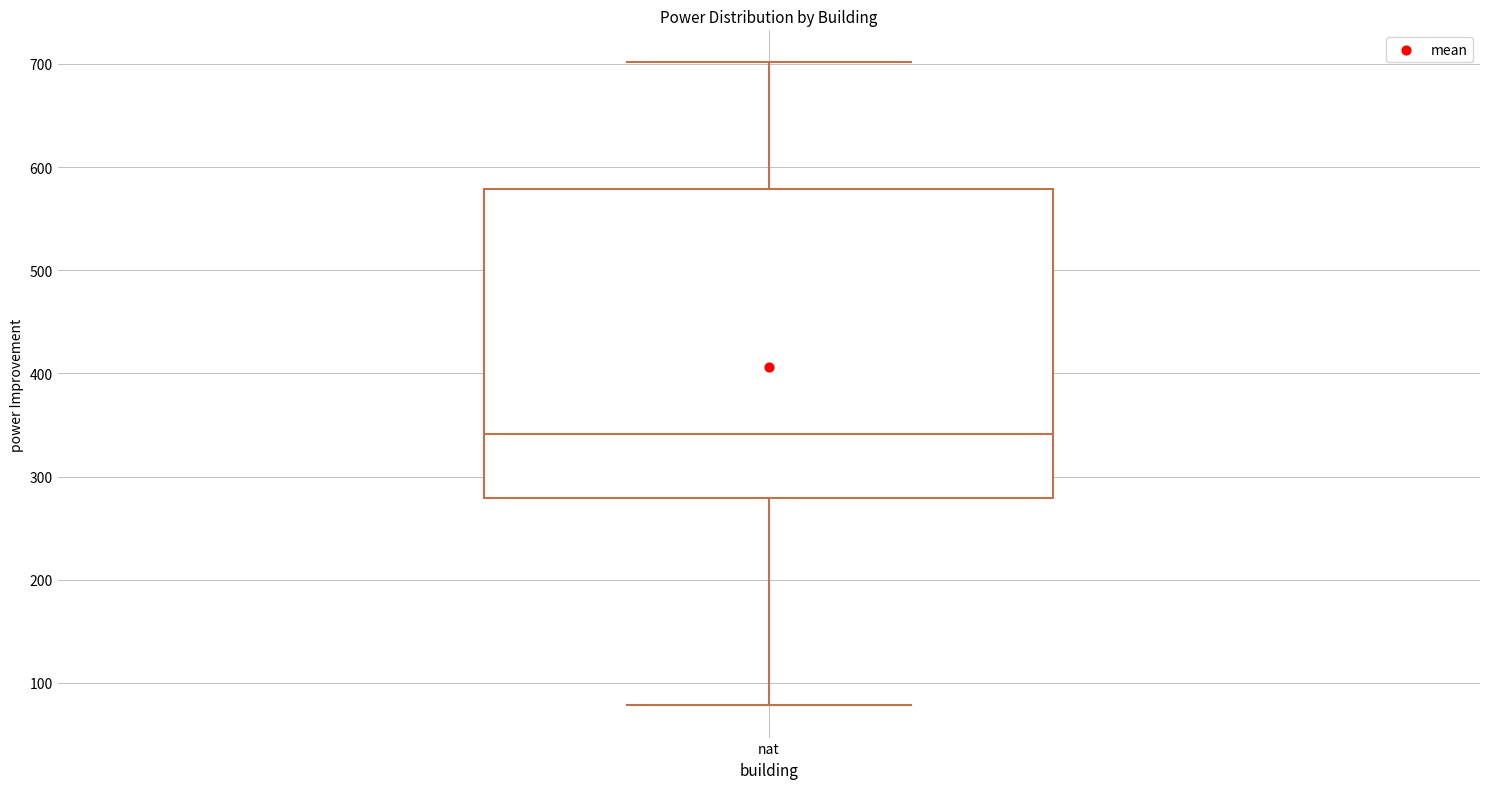

Read this box plot against the y-axis: the position of the median line, the range covered by the box, and the ends of both whiskers. The values are not printed on the chart, so give them approximately, as read against the axis.

median 340, box 280 to 580, whiskers 80 to 700